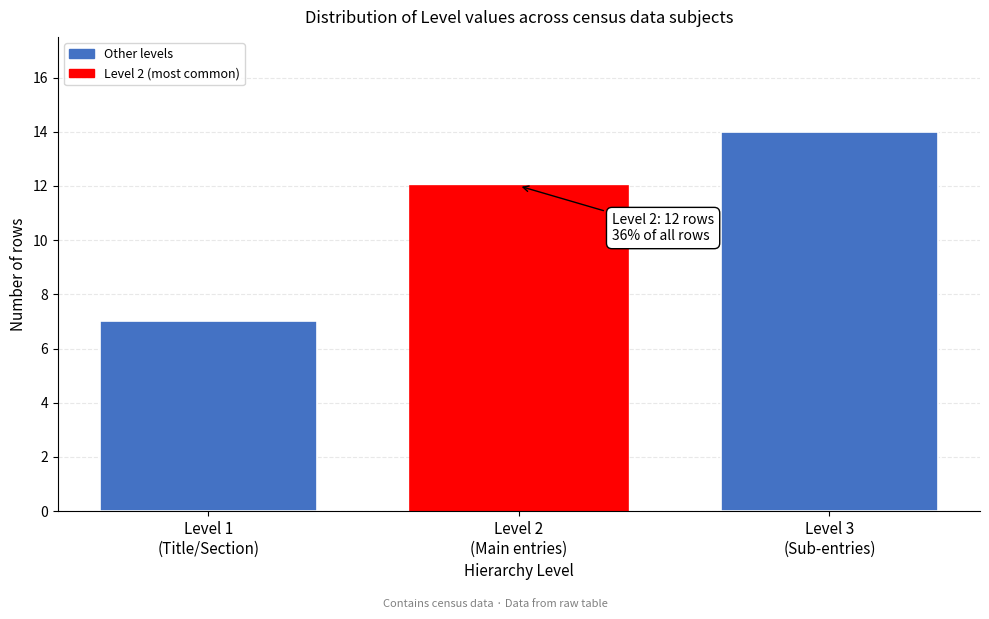

Reading right to left, what are all the values shown in this chart?

14	12	7